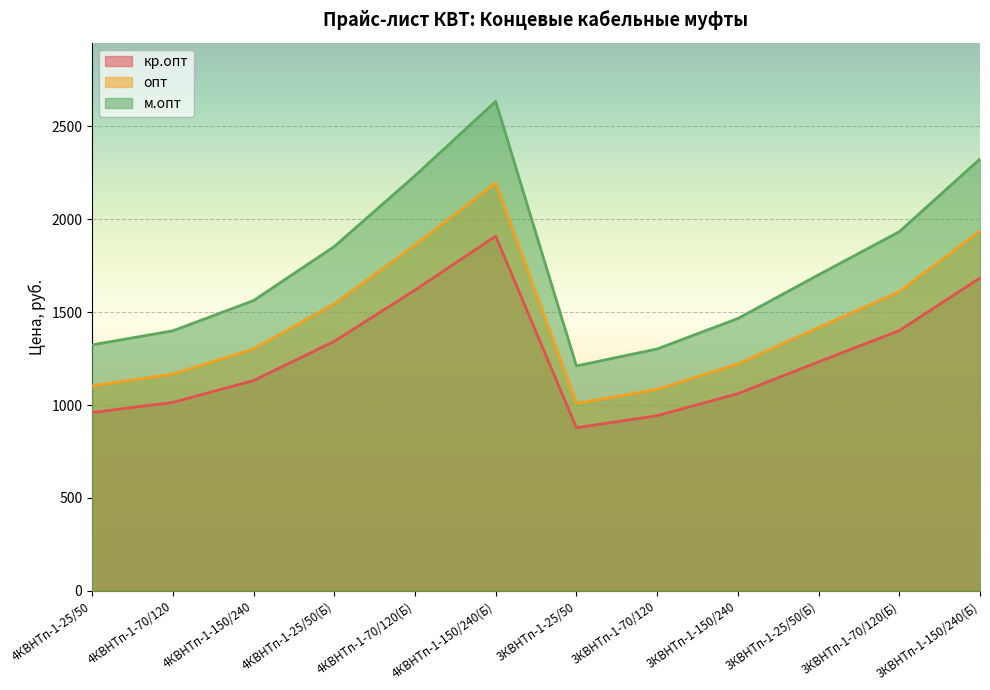

What is the maximum value for кр.опт?

1908.9